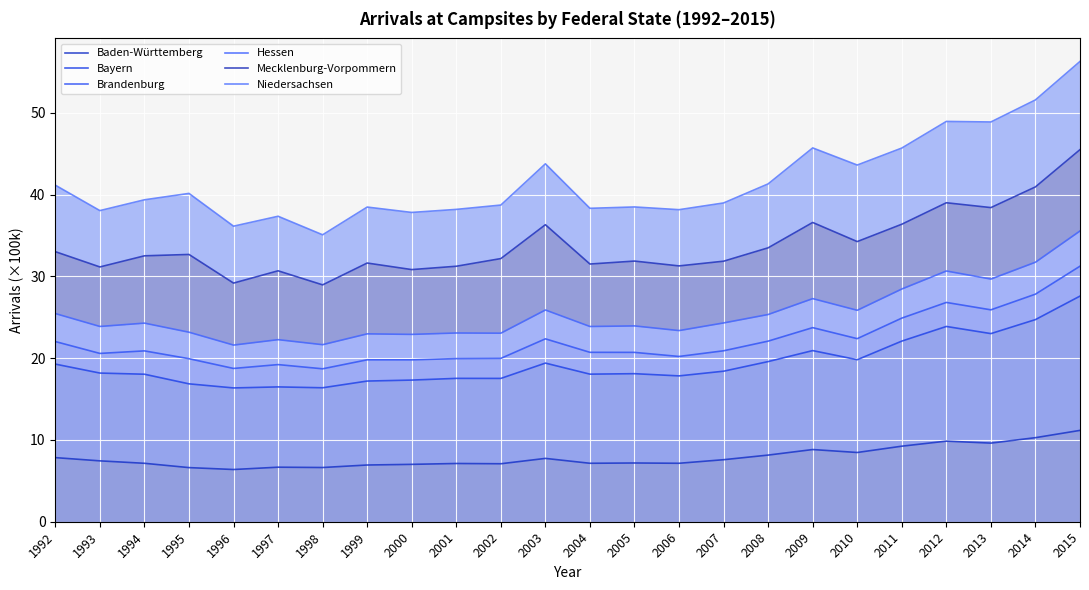

In Brandenburg, how many points are higher than both neighbors (excluding endpoints)?

6